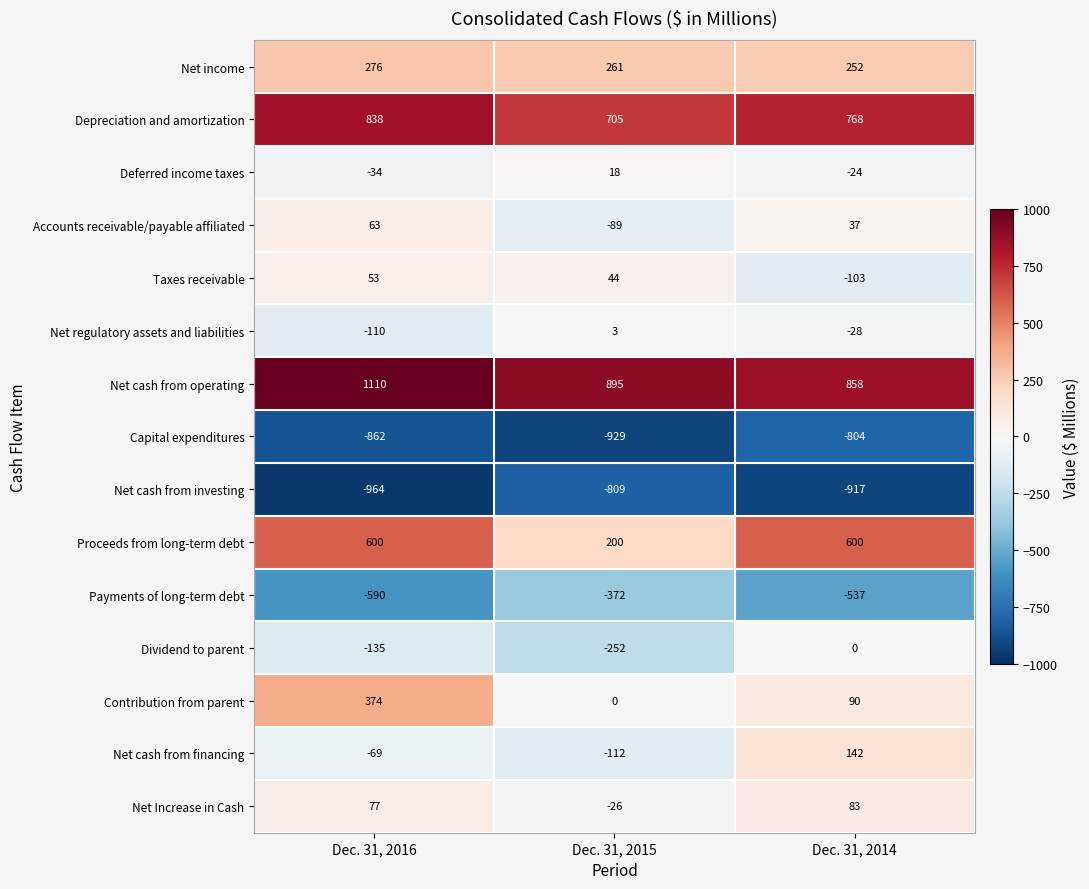

What is the difference between the highest and lowest values at Dec. 31, 2014?

1775